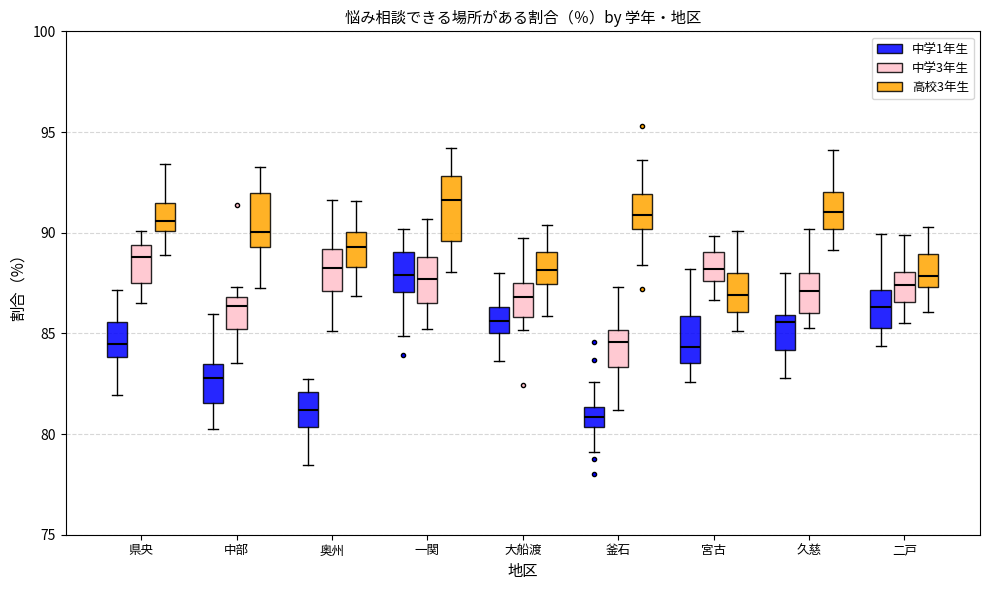

Comparing the boxes themselves (not the whiskers), which one is the tallest?

一関 (高校3年生)